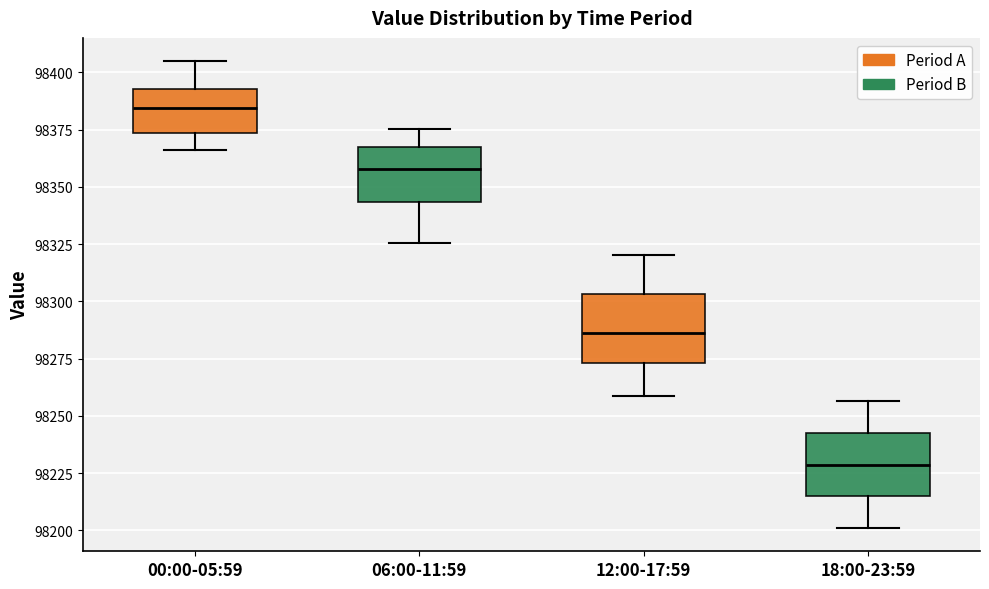

Reading left to right, transcribe this box plot: for each box, give where its median line is, the range the box spans, and where its two whiskers end, as read against the y-axis. The values are not printed on the chart, so give them approximately, as read against the axis.

00:00-05:59: median 98385, box 98375 to 98395, whiskers 98365 to 98405
06:00-11:59: median 98360, box 98345 to 98365, whiskers 98325 to 98375
12:00-17:59: median 98285, box 98275 to 98305, whiskers 98260 to 98320
18:00-23:59: median 98230, box 98215 to 98245, whiskers 98200 to 98255